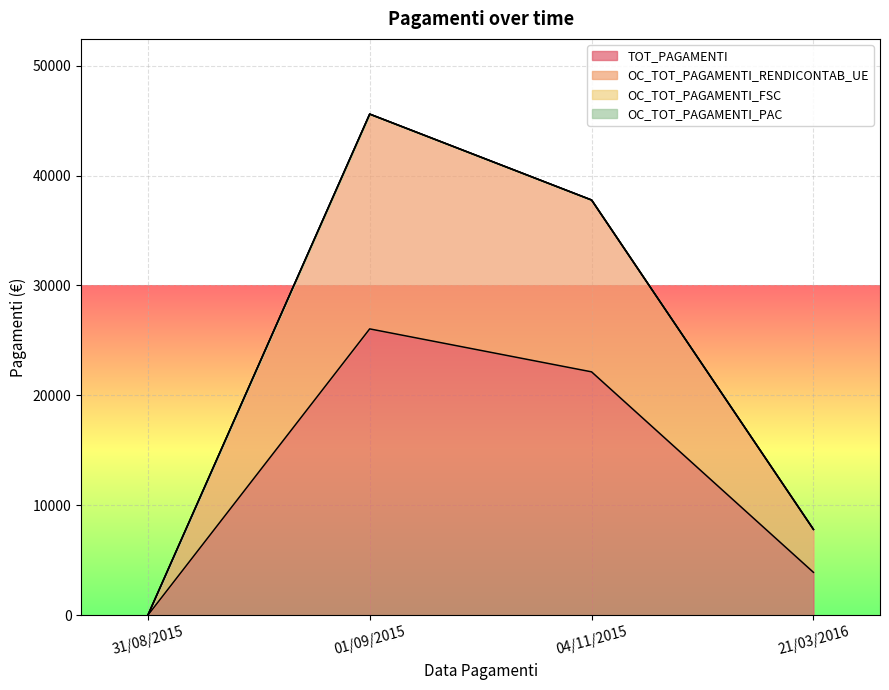

Rank the series by their average value, from highest to lowest.

OC_TOT_PAGAMENTI_RENDICONTAB_UE, TOT_PAGAMENTI